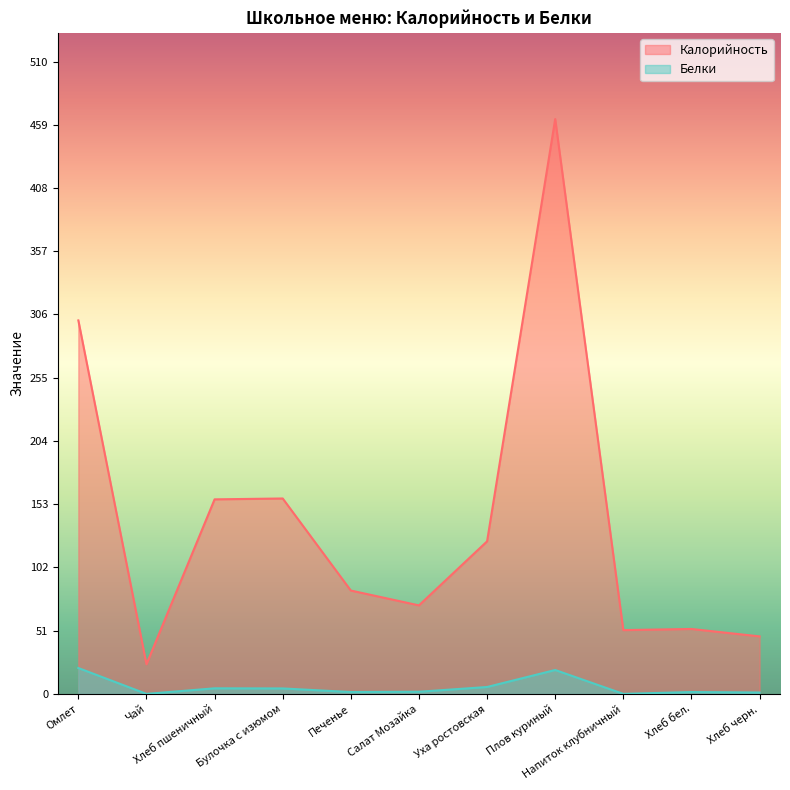

What is the total value across all series at Хлеб черн.?

47.5